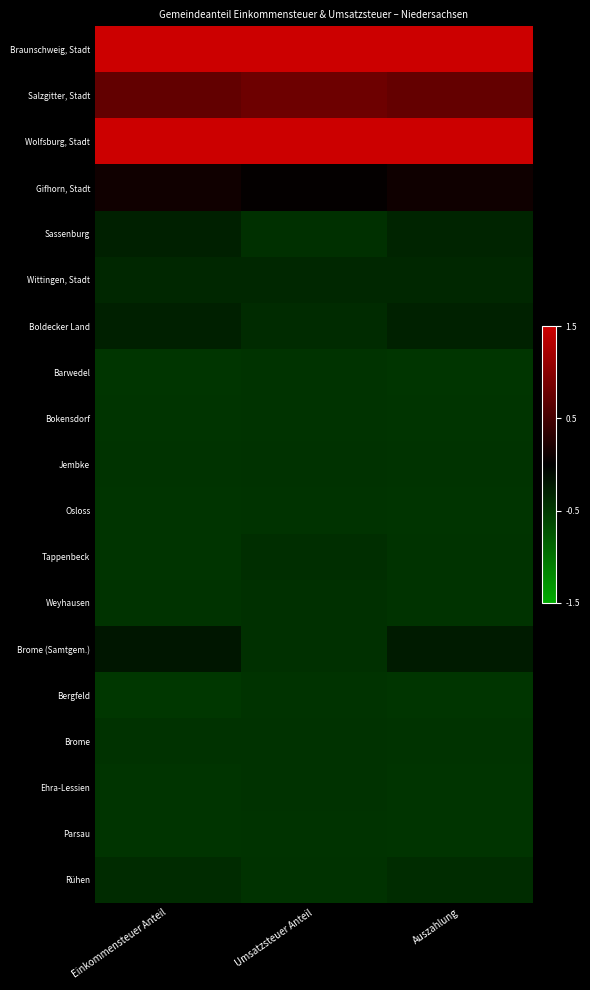

Reading right to left, transcribe all the data shown in this chart.

Braunschweig, Stadt: Auszahlung=3.5	Umsatzsteuer Anteil=3.0	Einkommensteuer Anteil=3.6
Salzgitter, Stadt: Auszahlung=0.7	Umsatzsteuer Anteil=0.8	Einkommensteuer Anteil=0.7
Wolfsburg, Stadt: Auszahlung=1.9	Umsatzsteuer Anteil=2.6	Einkommensteuer Anteil=1.7
Gifhorn, Stadt: Auszahlung=0.1	Umsatzsteuer Anteil=0.0	Einkommensteuer Anteil=0.1
Sassenburg: Auszahlung=-0.3	Umsatzsteuer Anteil=-0.4	Einkommensteuer Anteil=-0.3
Wittingen, Stadt: Auszahlung=-0.3	Umsatzsteuer Anteil=-0.3	Einkommensteuer Anteil=-0.3
Boldecker Land: Auszahlung=-0.3	Umsatzsteuer Anteil=-0.4	Einkommensteuer Anteil=-0.3
Barwedel: Auszahlung=-0.5	Umsatzsteuer Anteil=-0.4	Einkommensteuer Anteil=-0.5
Bokensdorf: Auszahlung=-0.5	Umsatzsteuer Anteil=-0.4	Einkommensteuer Anteil=-0.5
Jembke: Auszahlung=-0.5	Umsatzsteuer Anteil=-0.4	Einkommensteuer Anteil=-0.5
Osloss: Auszahlung=-0.5	Umsatzsteuer Anteil=-0.4	Einkommensteuer Anteil=-0.5
Tappenbeck: Auszahlung=-0.5	Umsatzsteuer Anteil=-0.4	Einkommensteuer Anteil=-0.5
Weyhausen: Auszahlung=-0.4	Umsatzsteuer Anteil=-0.4	Einkommensteuer Anteil=-0.5
Brome (Samtgem.): Auszahlung=-0.2	Umsatzsteuer Anteil=-0.4	Einkommensteuer Anteil=-0.2
Bergfeld: Auszahlung=-0.5	Umsatzsteuer Anteil=-0.4	Einkommensteuer Anteil=-0.5
Brome: Auszahlung=-0.4	Umsatzsteuer Anteil=-0.4	Einkommensteuer Anteil=-0.4
Ehra-Lessien: Auszahlung=-0.5	Umsatzsteuer Anteil=-0.4	Einkommensteuer Anteil=-0.5
Parsau: Auszahlung=-0.5	Umsatzsteuer Anteil=-0.4	Einkommensteuer Anteil=-0.5
Rühen: Auszahlung=-0.4	Umsatzsteuer Anteil=-0.4	Einkommensteuer Anteil=-0.4